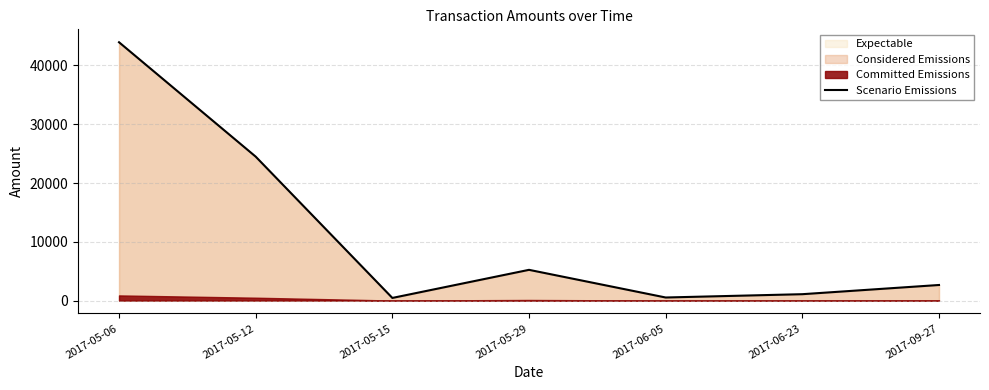

What is the sum of the values at 2017-05-12 and 2017-06-23?

25577